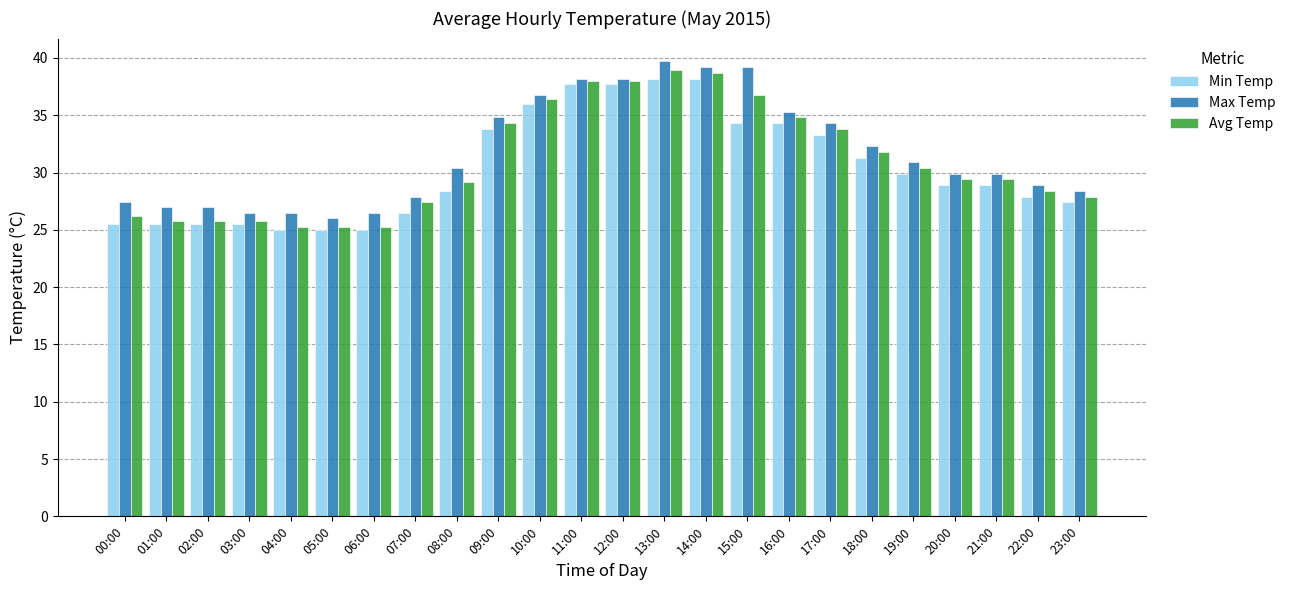

True or false: Min Temp has a value of 37.7 at 12:00.

True